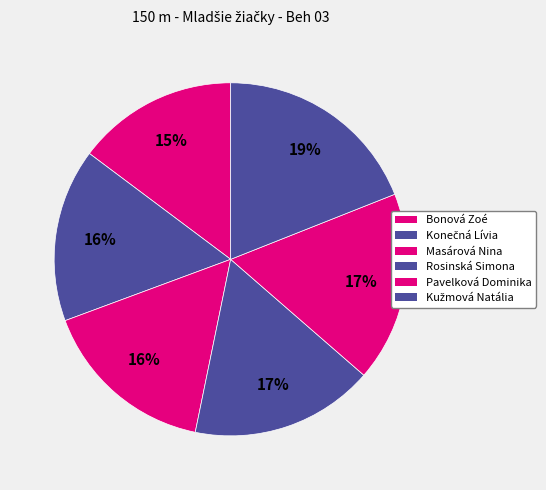

Does any single category account for the majority?

No